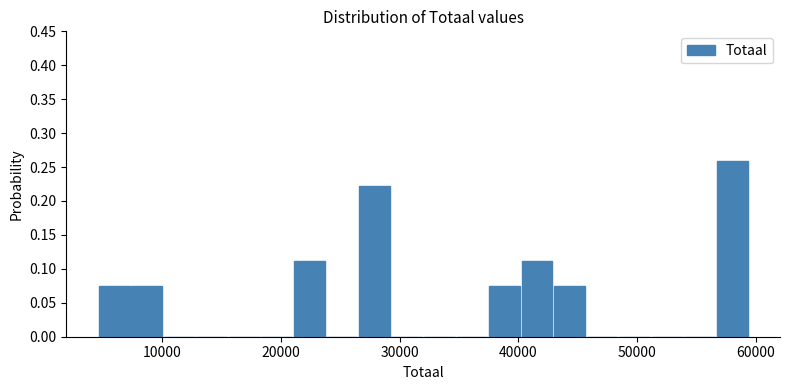

Around what value on the x-axis is the tallest bar? Give the approximate position of its centre, as read against the axis.

58000